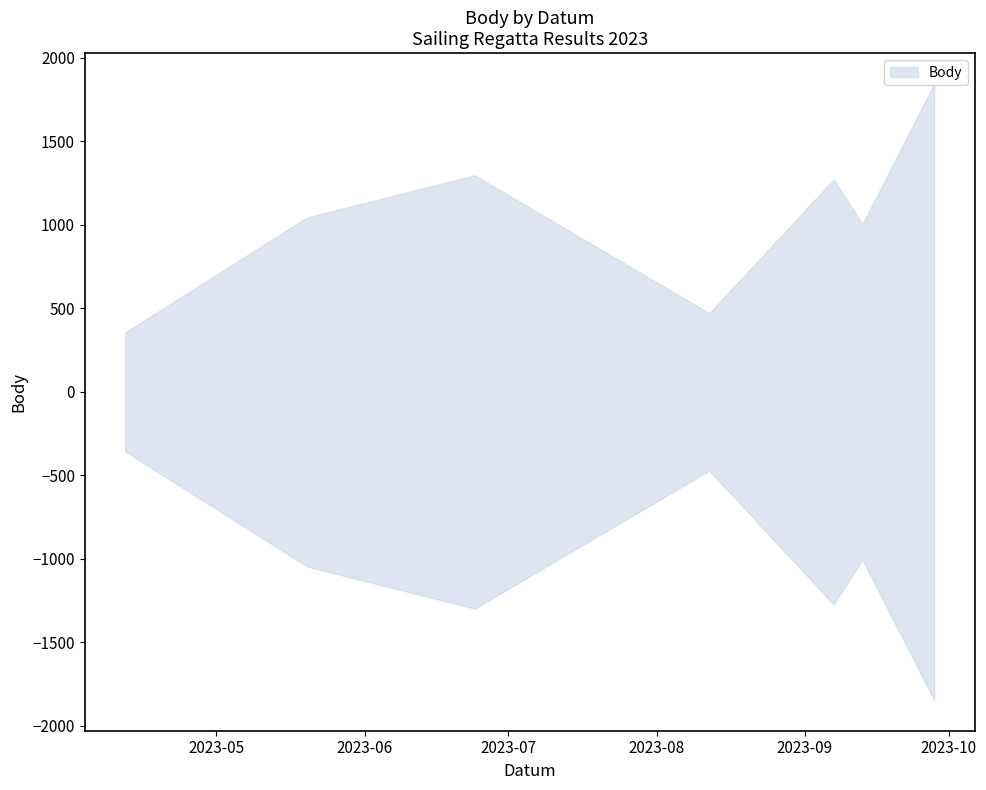

What is the value of the 5th point from the left?

1272